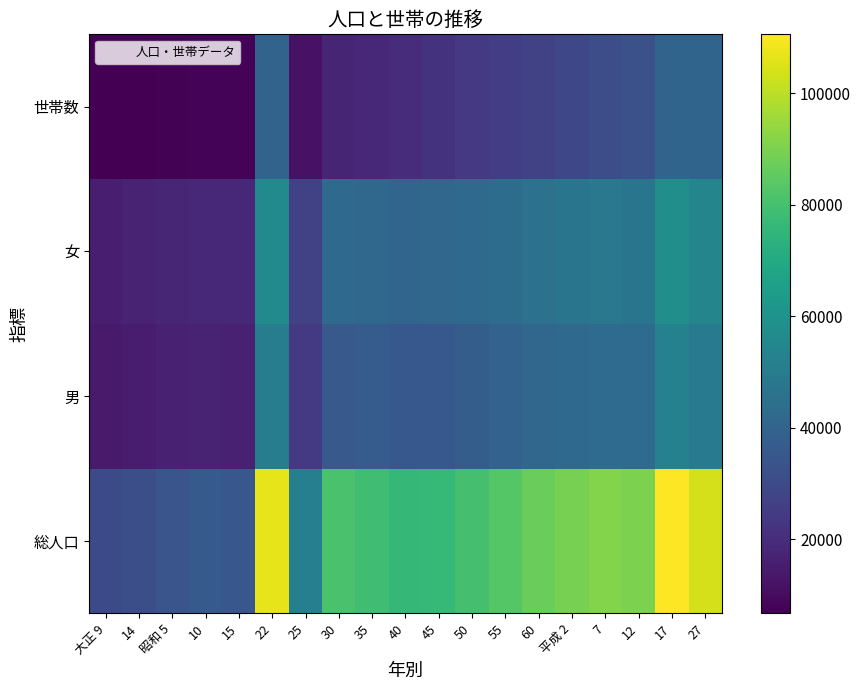

At how many categories does at least one series exceed 89705?

5